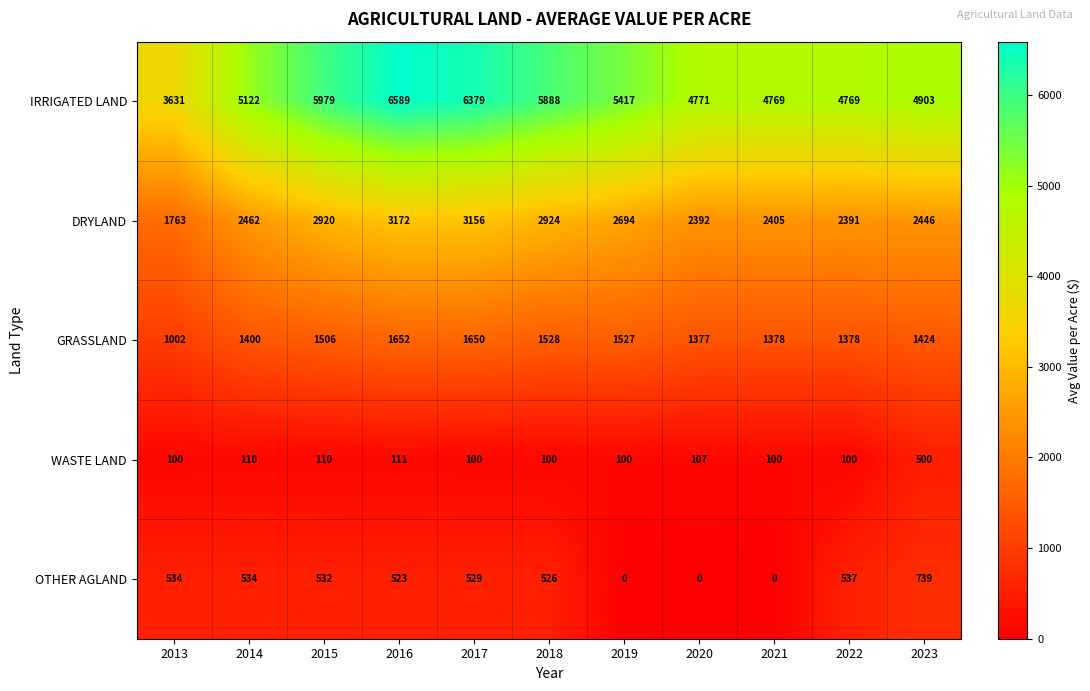

Which label corresponds to the largest value in the chart?

2016